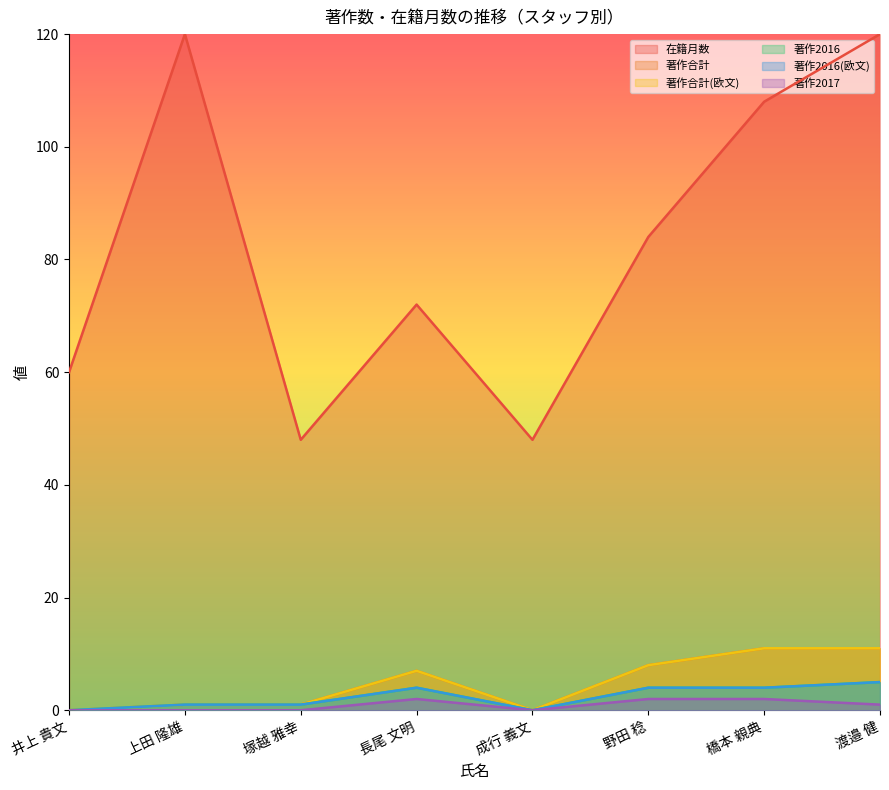

At how many categories does at least one series exceed 83?

4